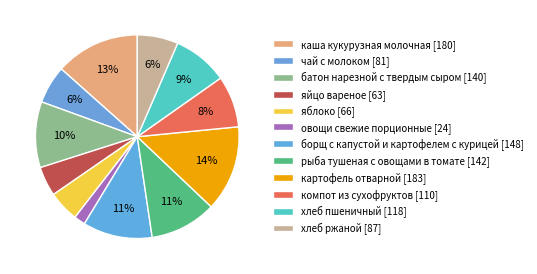

Which category has the smallest portion of the pie?

овощи свежие порционные